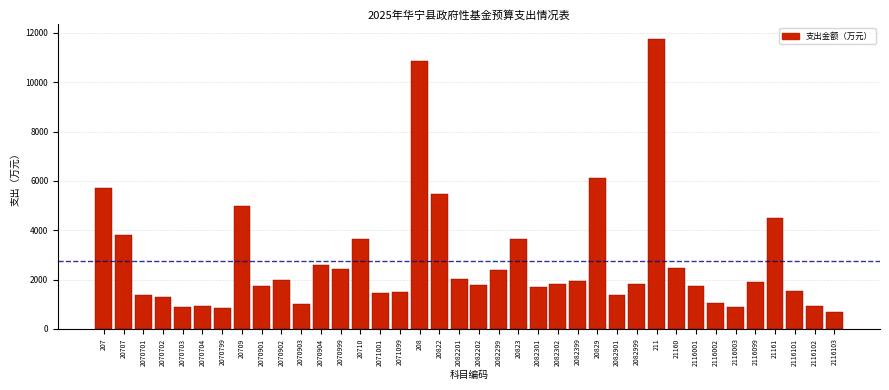

What is the sum of all values?

104461.3